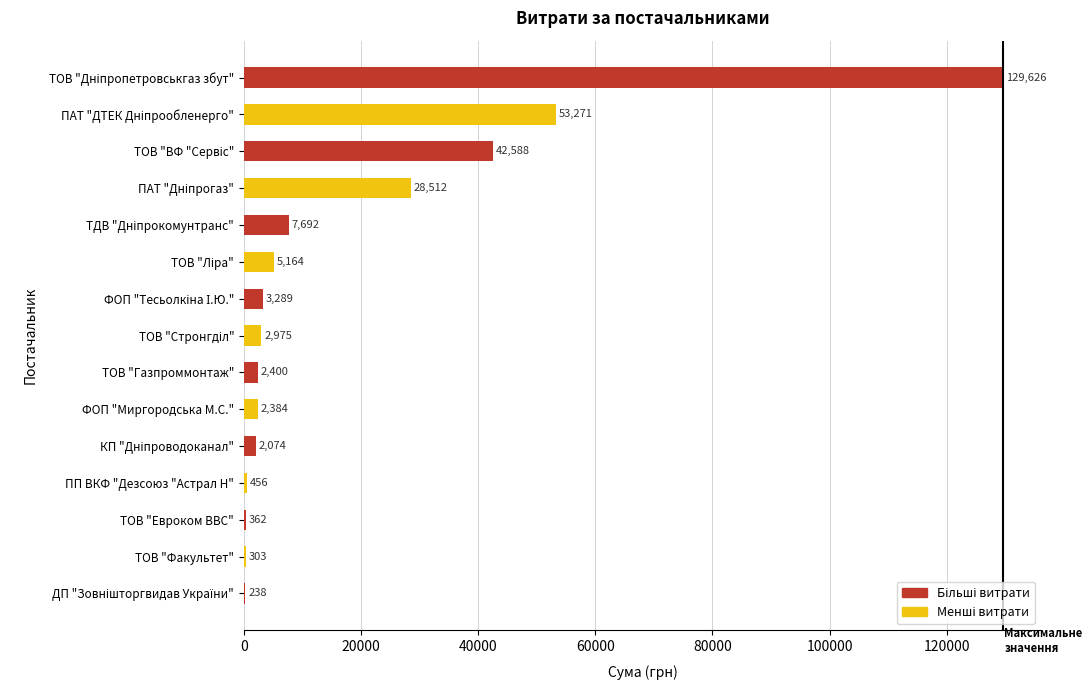

What is the maximum value shown in the chart?

129626.0